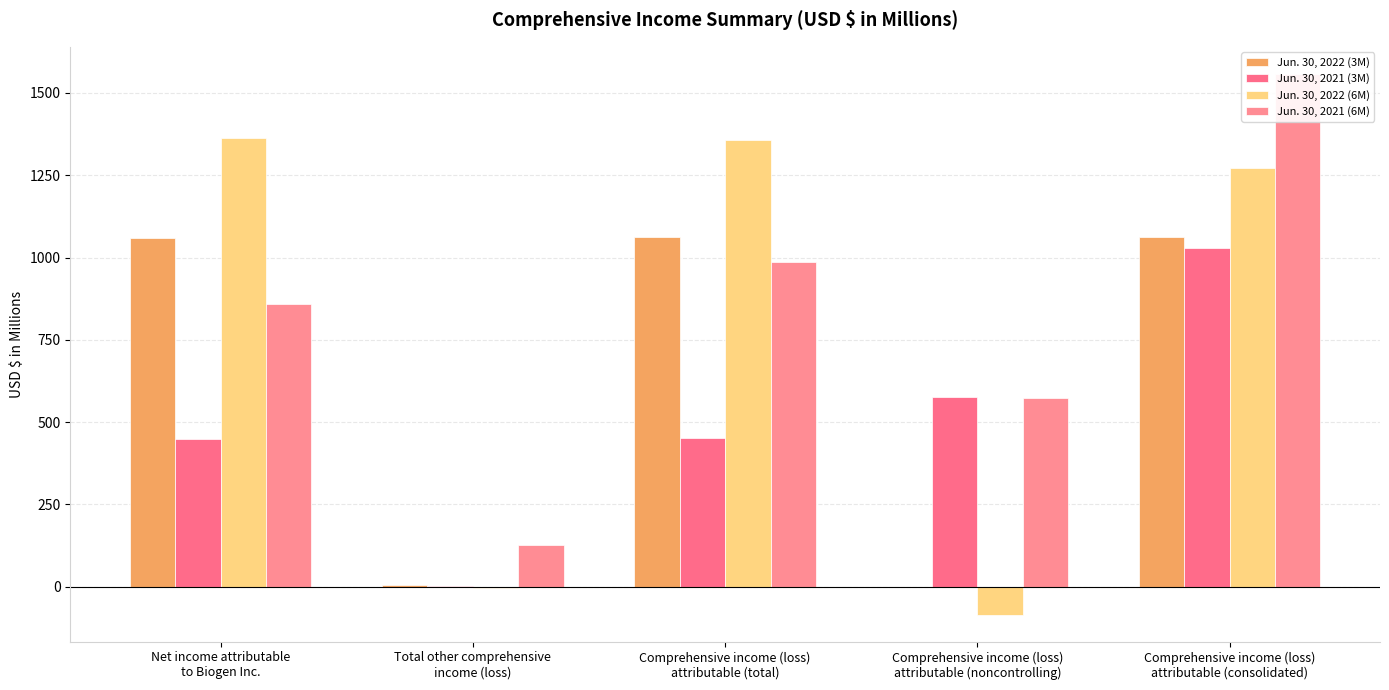

Which series has the largest total across all categories?

Jun. 30, 2021 (6M)